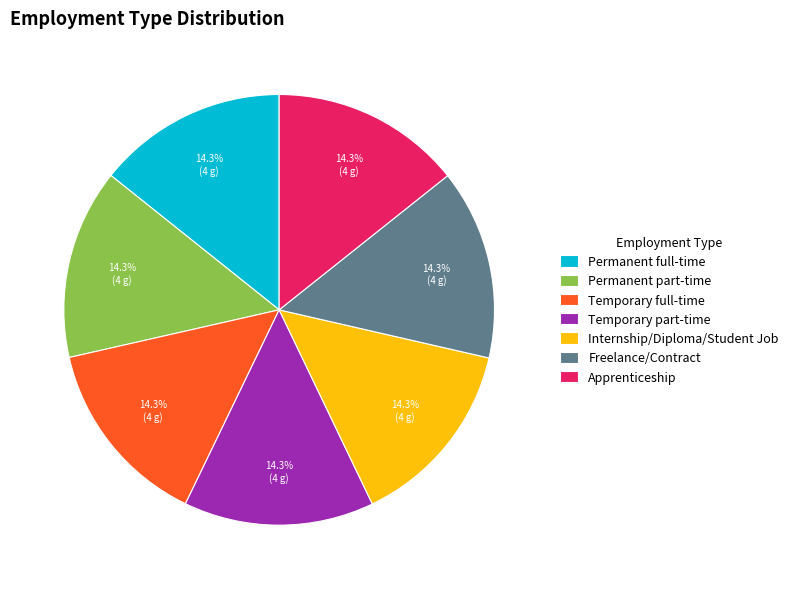

To the nearest percent, what is the average slice percentage?

14%